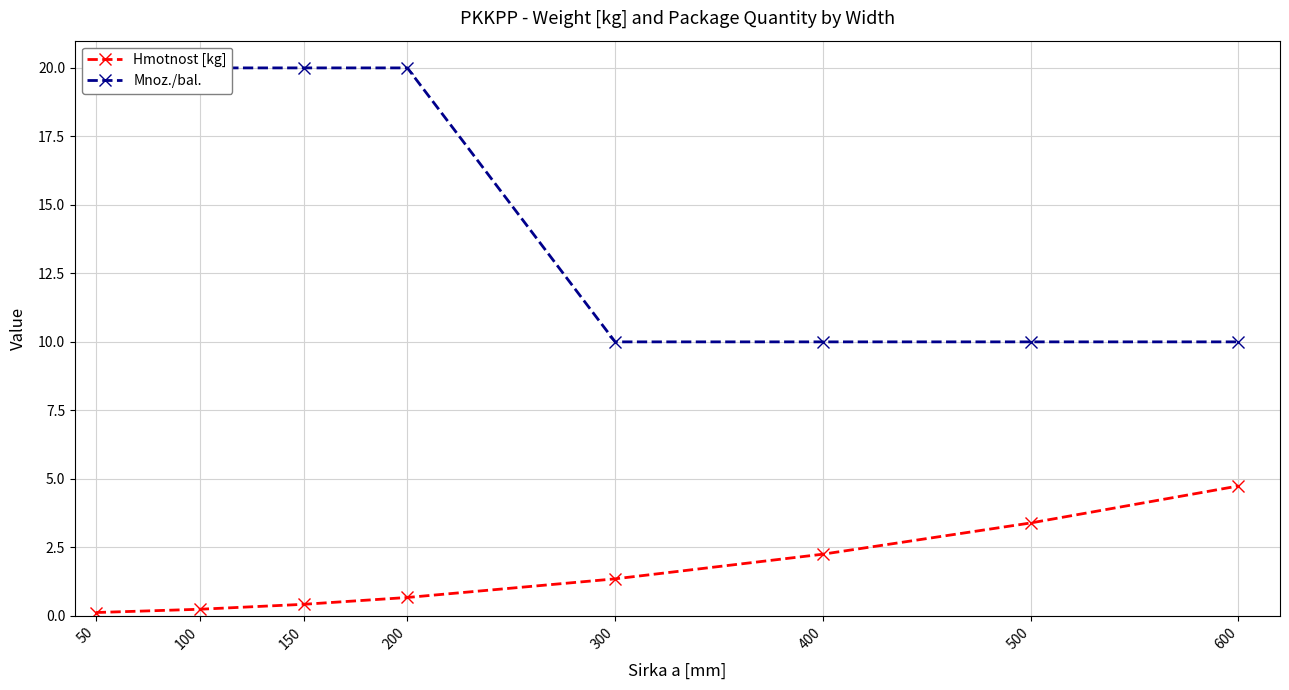

What is the average value of the Hmotnost [kg] series?

1.6